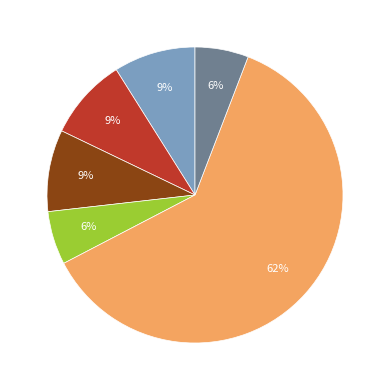

Is there a majority slice in this chart?

Yes